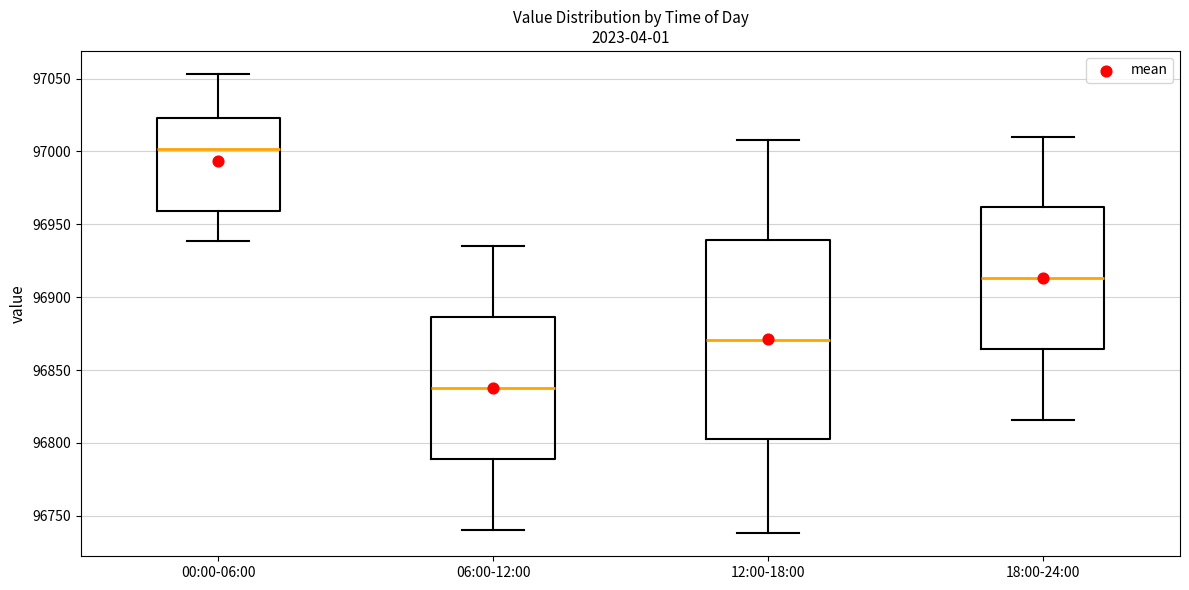

Reading left to right, transcribe this box plot: for each box, give where its median line is, the range the box spans, and where its two whiskers end, as read against the y-axis. The values are not printed on the chart, so give them approximately, as read against the axis.

00:00-06:00: median 97000, box 96960 to 97025, whiskers 96940 to 97055
06:00-12:00: median 96840, box 96790 to 96885, whiskers 96740 to 96935
12:00-18:00: median 96870, box 96805 to 96940, whiskers 96740 to 97010
18:00-24:00: median 96915, box 96865 to 96960, whiskers 96815 to 97010